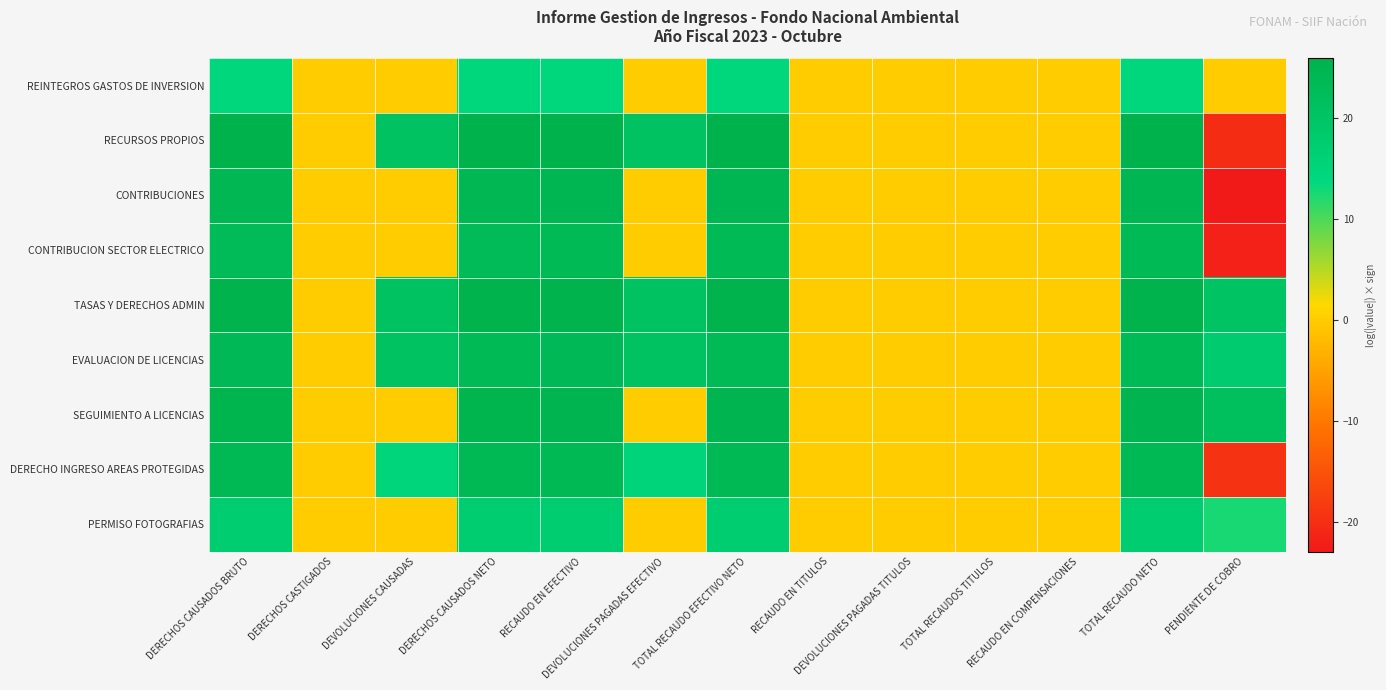

Between TOTAL RECAUDO EFECTIVO NETO and DERECHOS CAUSADOS NETO, which is larger?

TOTAL RECAUDO EFECTIVO NETO